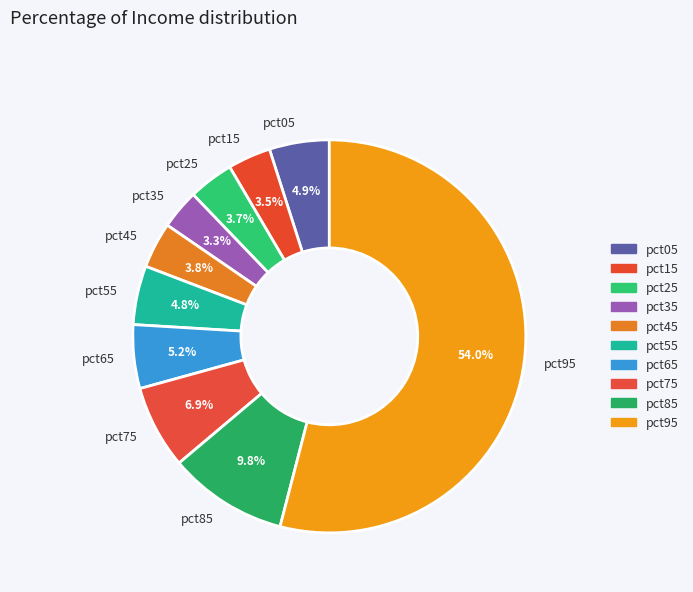

Does pct95 represent more than half of the total?

Yes